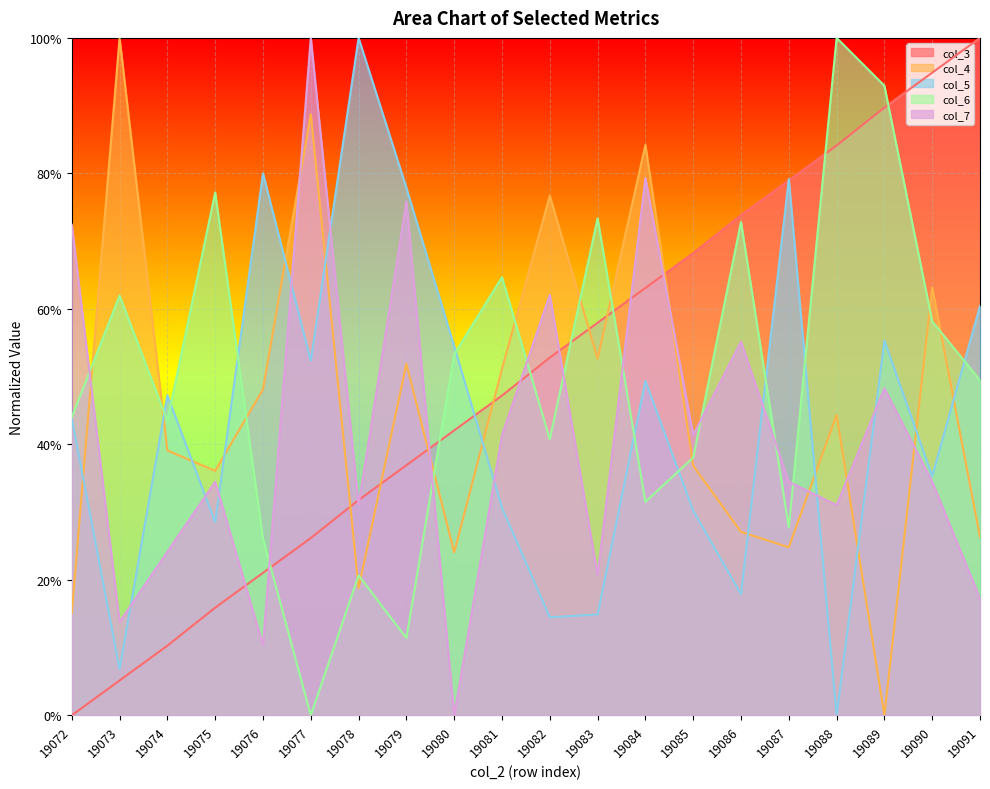

Does the chart display data point markers on the line(s)?

No